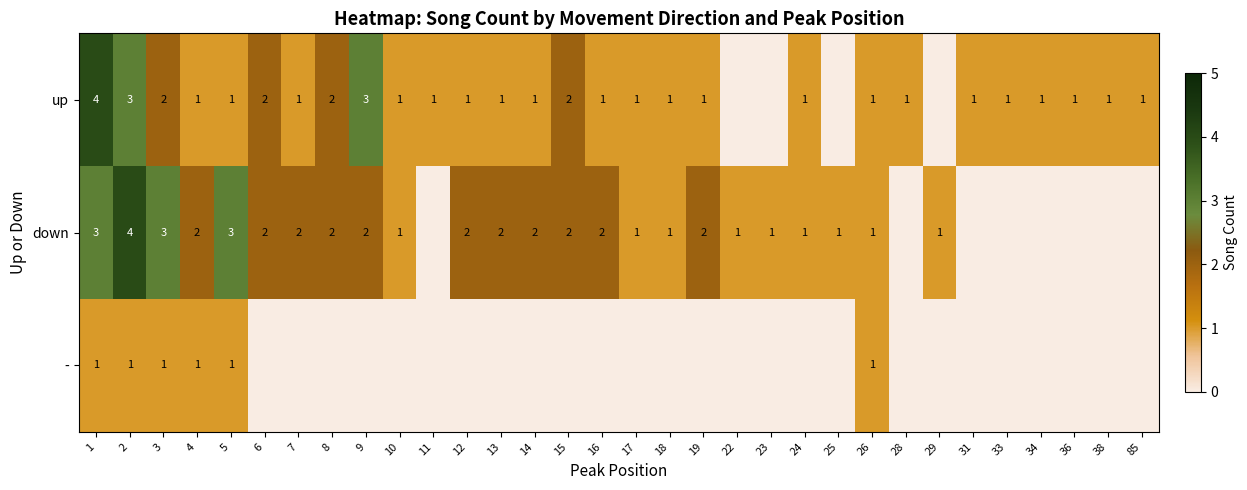

Is the value of down at 12 greater than the value of up at 19?

Yes